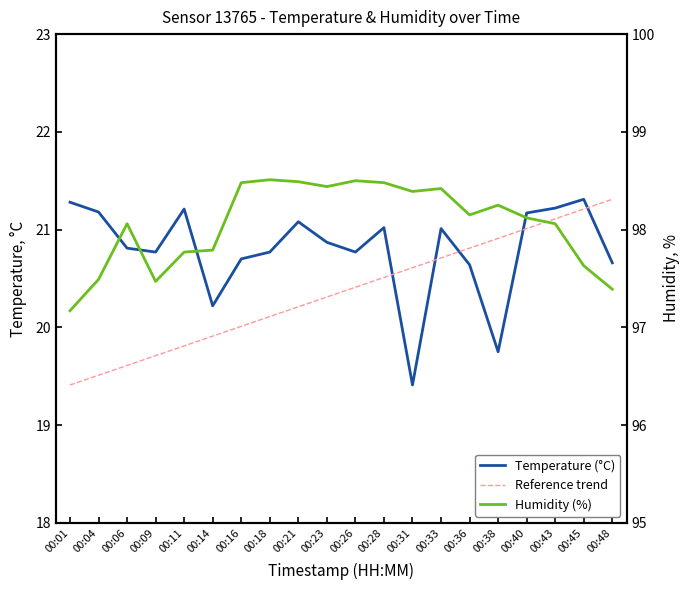

What is the difference between the highest and lowest values at 00:26?

78.1